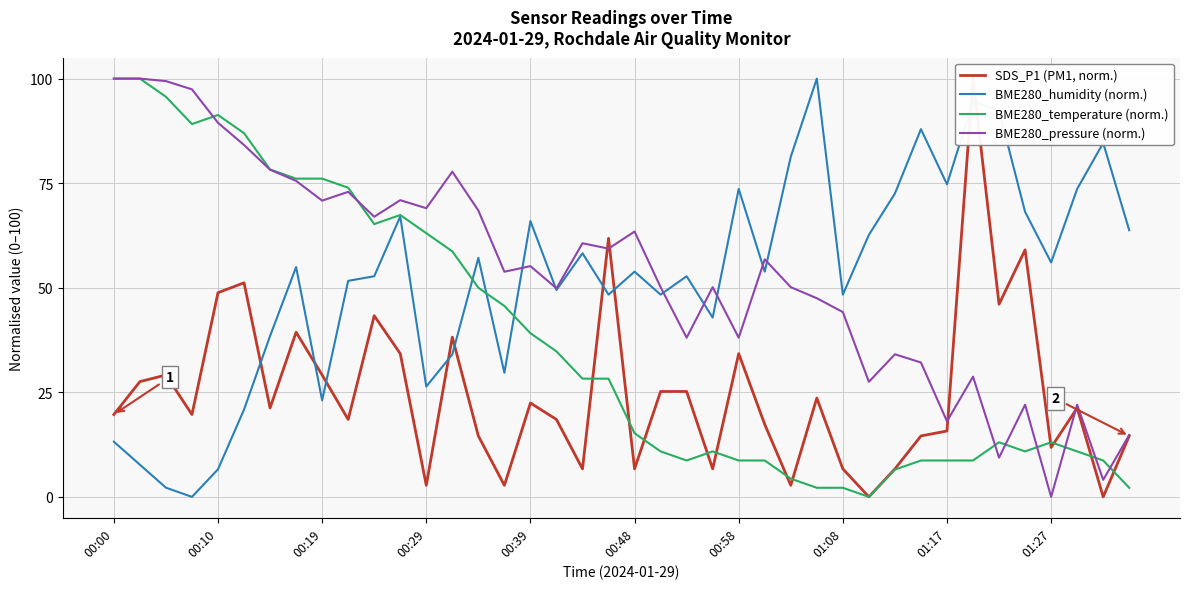

How many distinct data groups are displayed?

4